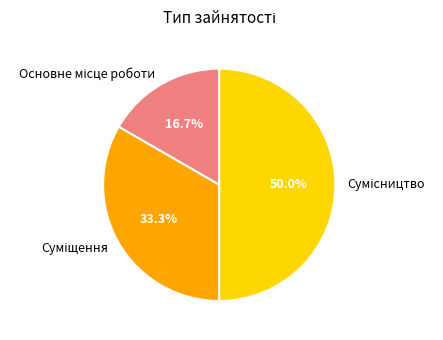

Rank the categories by value from highest to lowest.

Сумісництво, Суміщення, Основне місце роботи